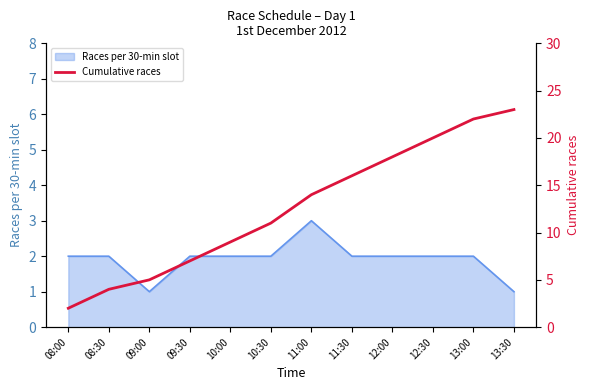

Is it true that Races per 30-min slot equals 4 at 11:00?

False